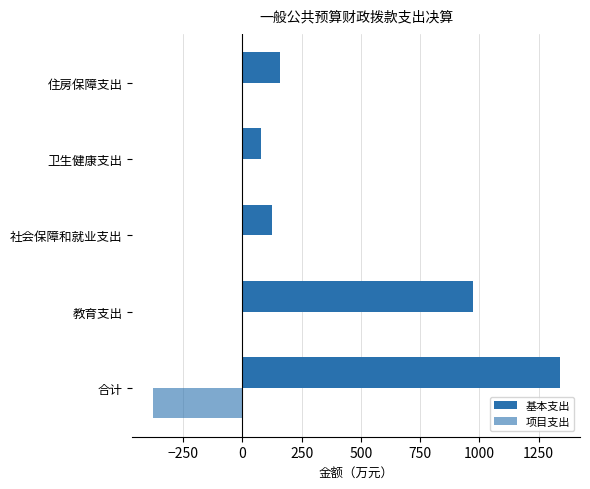

At how many categories does at least one series exceed 828?

2